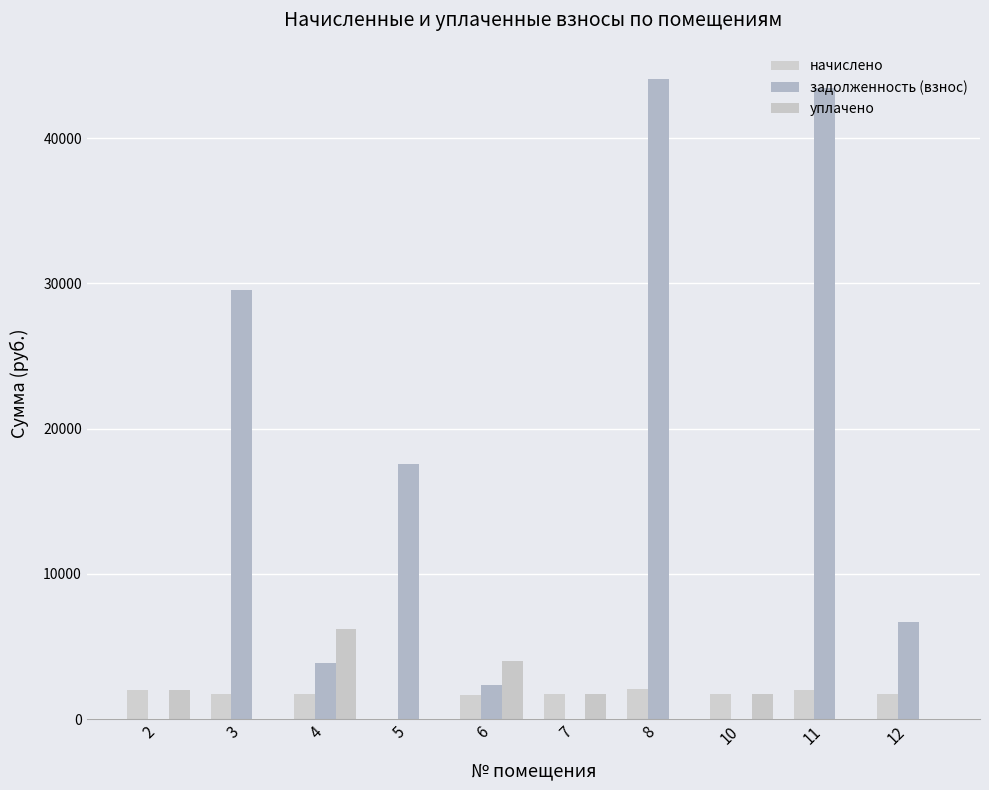

How many values in the задолженность (взнос) series exceed 6677?

5